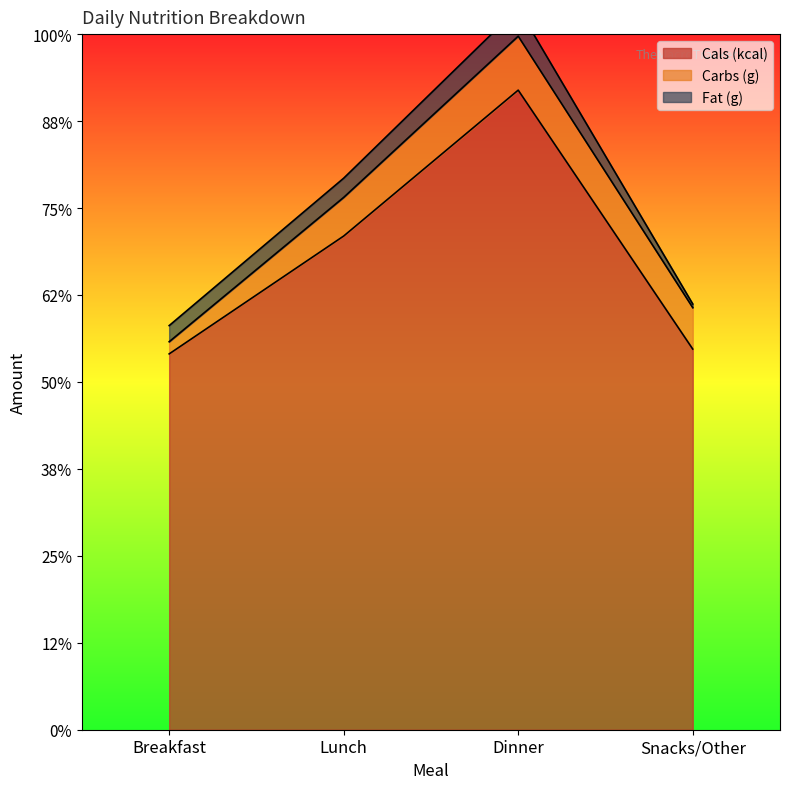

Rank the series by their maximum value, from highest to lowest.

Cals (kcal), Carbs (g), Fat (g)